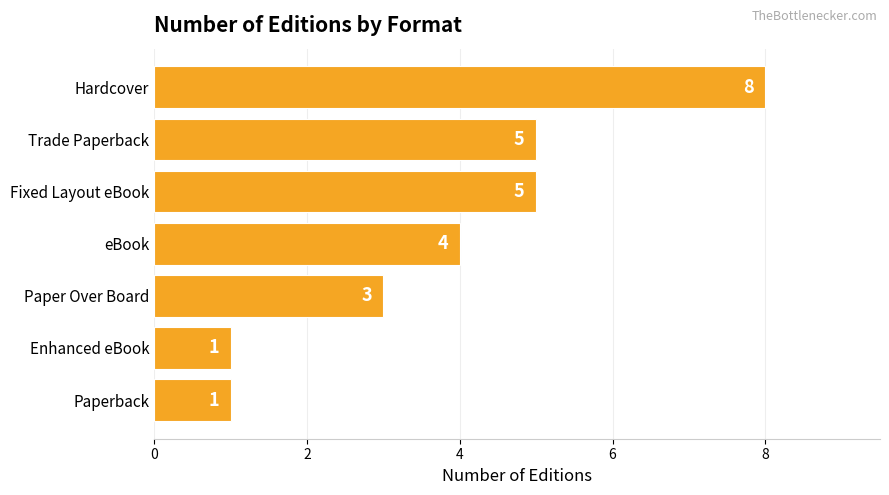

What is the sum of all values?

27